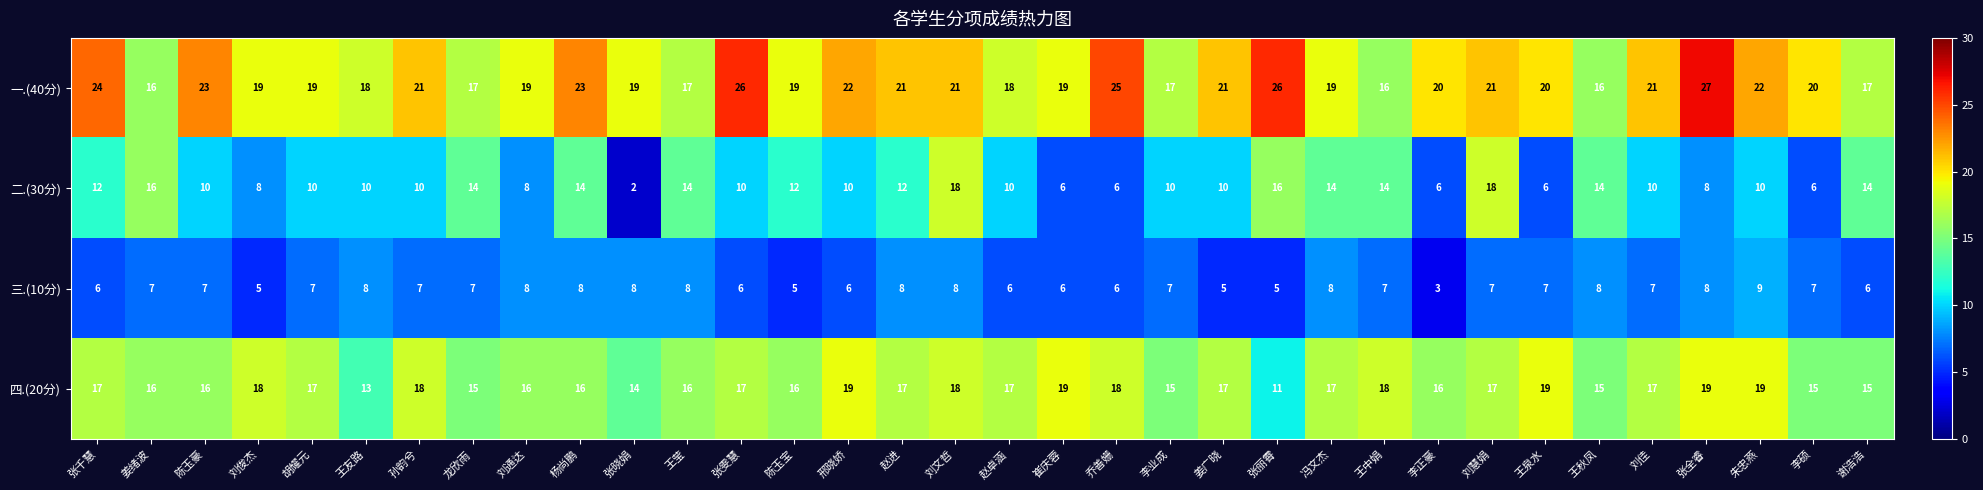

At which label does 二.(30分) first exceed 10?

张千慧